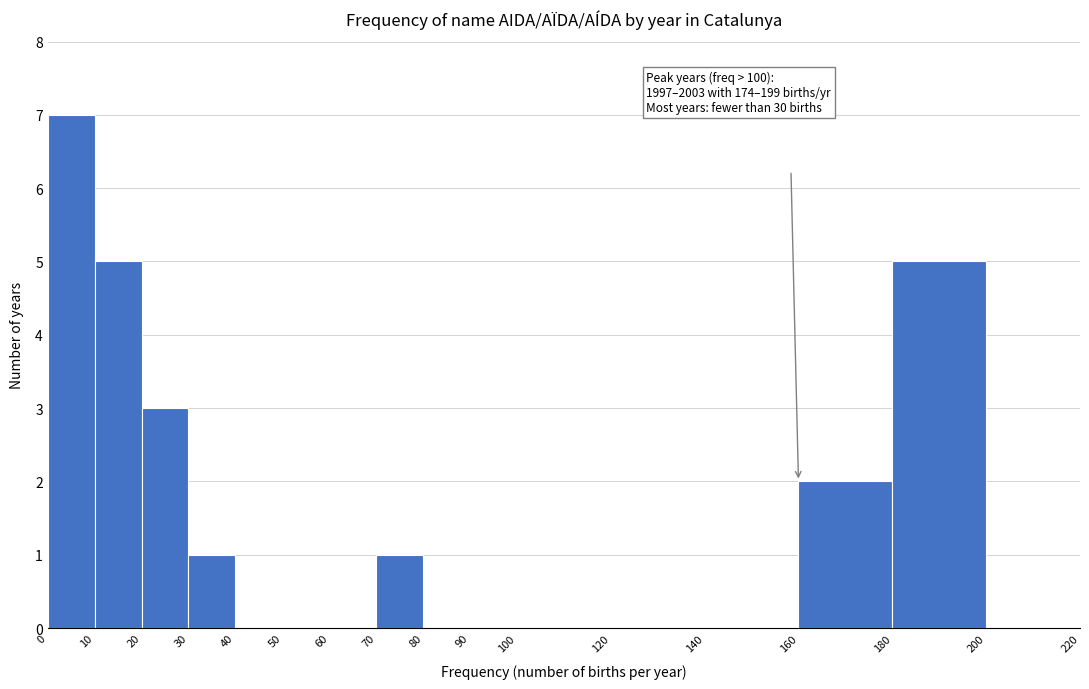

Over which range of the x-axis is the bar tallest?

0 to 10